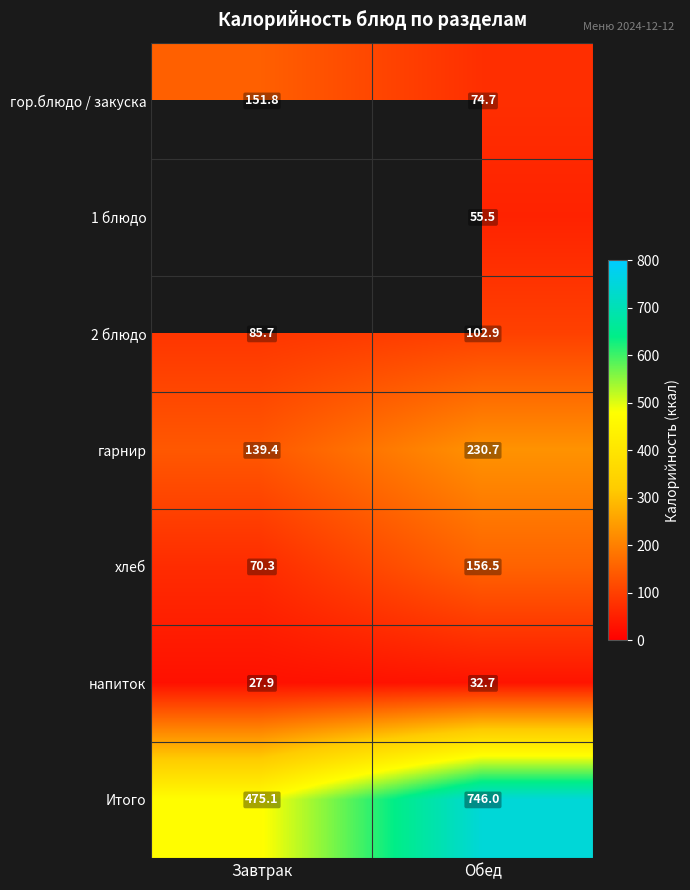

List the labels in order of хлеб value, largest first.

Обед, Завтрак